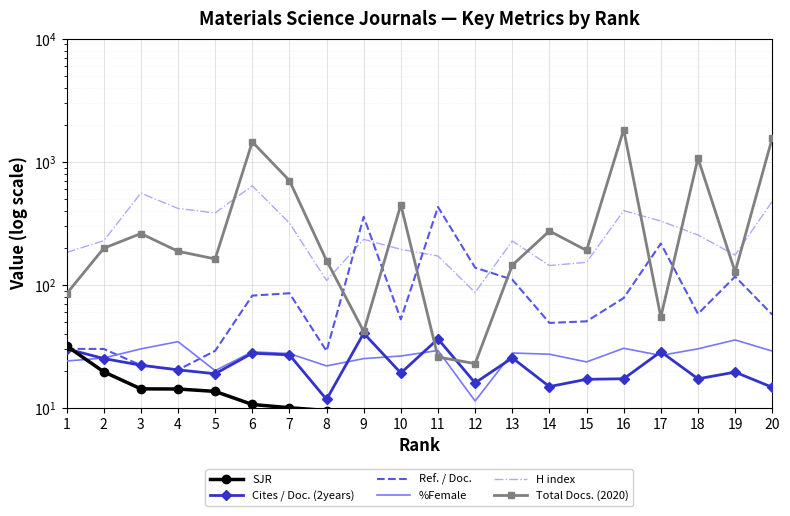

Where does the H index series first go above 235?

3